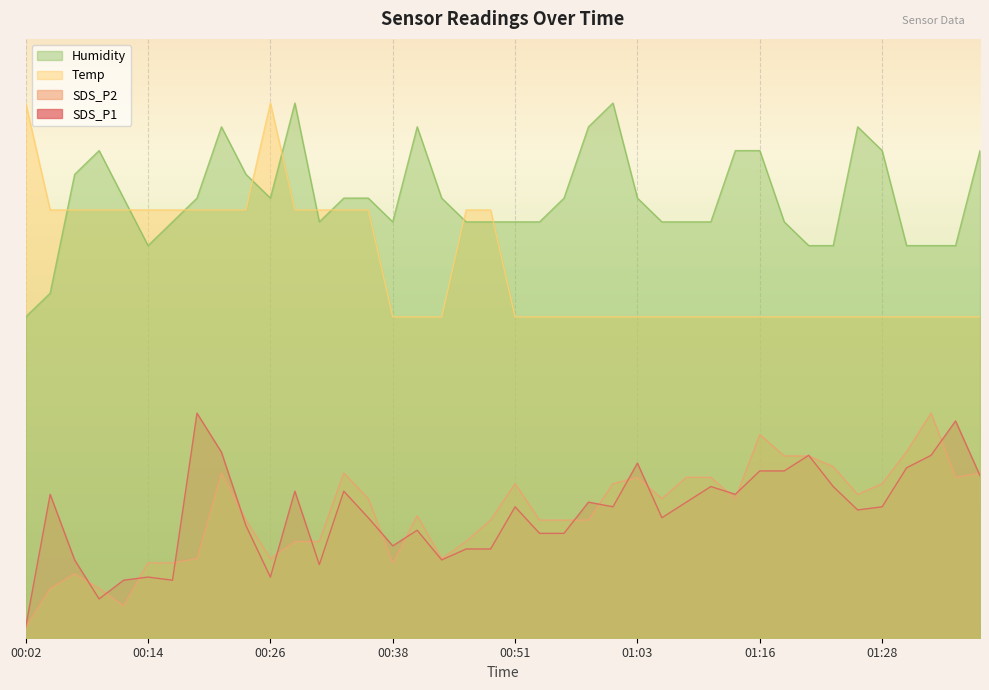

What is the total value across all series at 00:07?

48.3